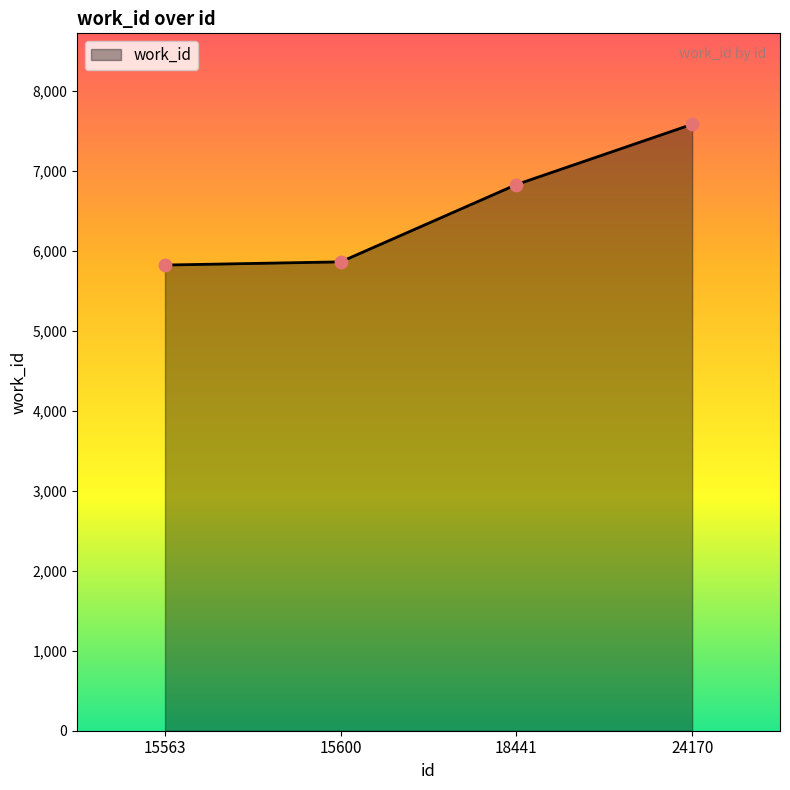

What is the change in value from 15600 to 18441?

+967